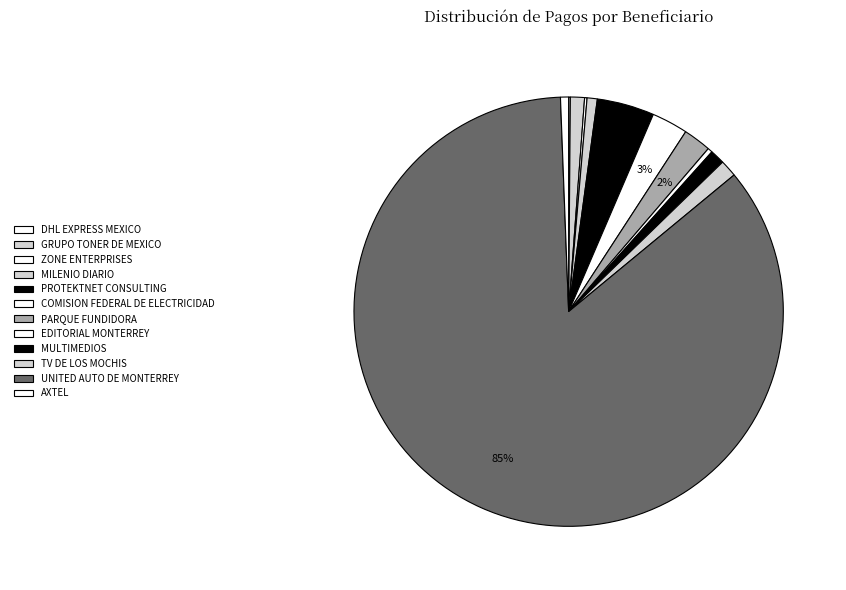

Rank the categories by value from lowest to highest.

DHL EXPRESS MEXICO, ZONE ENTERPRISES, EDITORIAL MONTERREY, AXTEL, MILENIO DIARIO, GRUPO TONER DE MEXICO, MULTIMEDIOS, TV DE LOS MOCHIS, PARQUE FUNDIDORA, COMISION FEDERAL DE ELECTRICIDAD, PROTEKTNET CONSULTING, UNITED AUTO DE MONTERREY